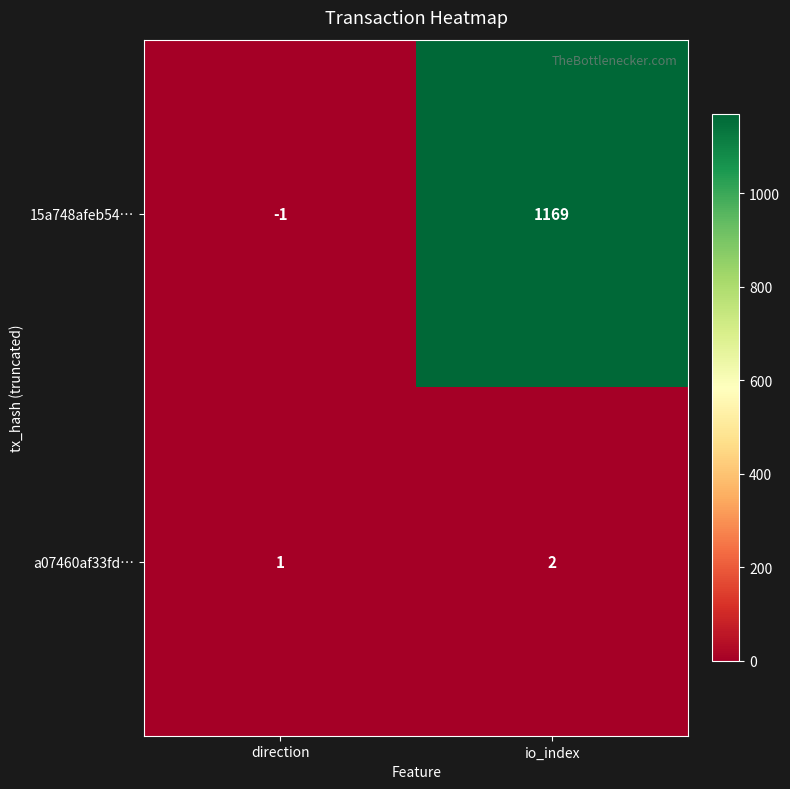

At which category is the sum across all series the highest?

io_index